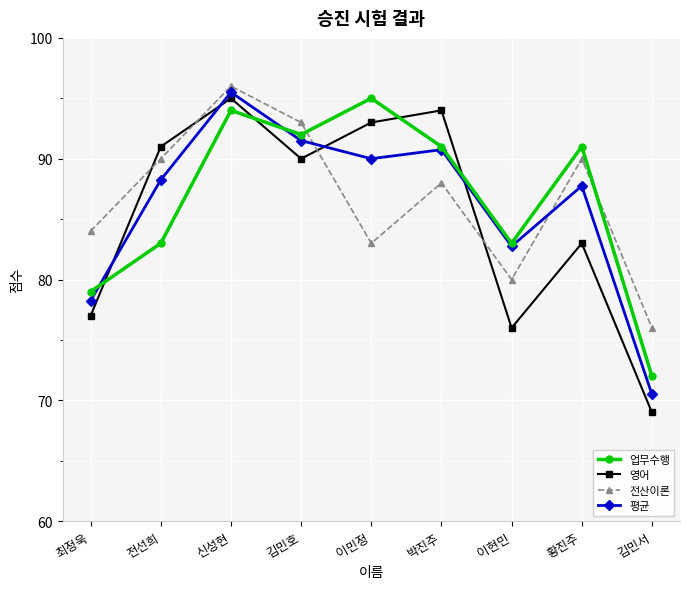

Where do 영어 and 업무수행 first cross each other?

최정욱 and 전선희